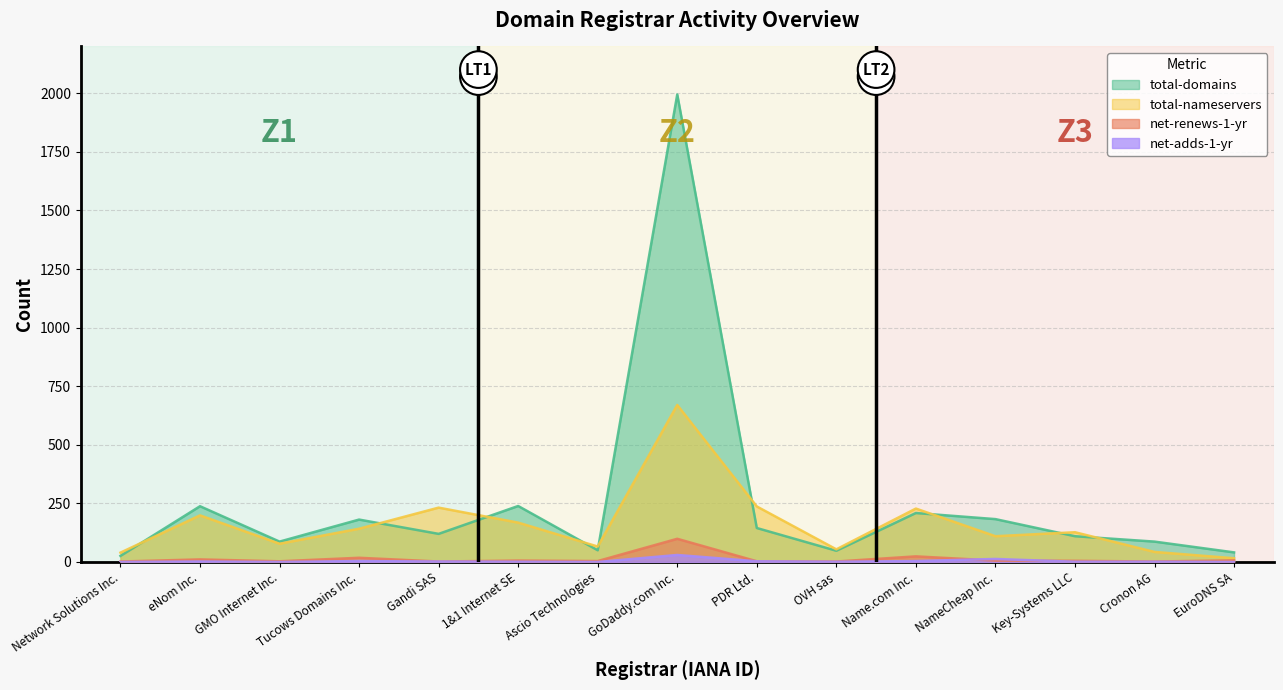

How many data points in net-adds-1-yr are less than 1?

4